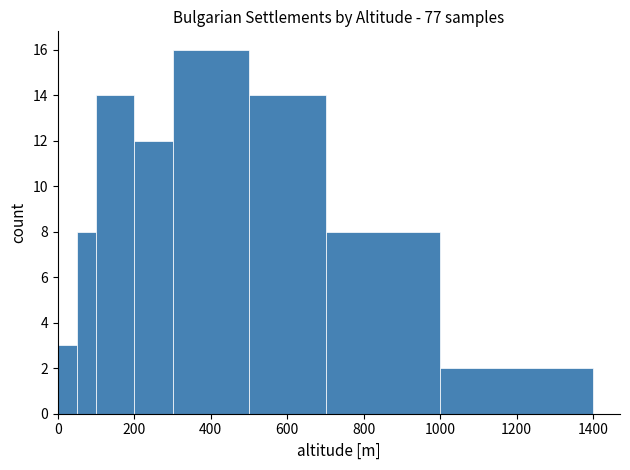

Around what value on the x-axis is the tallest bar? Give the approximate position of its centre, as read against the axis.

400